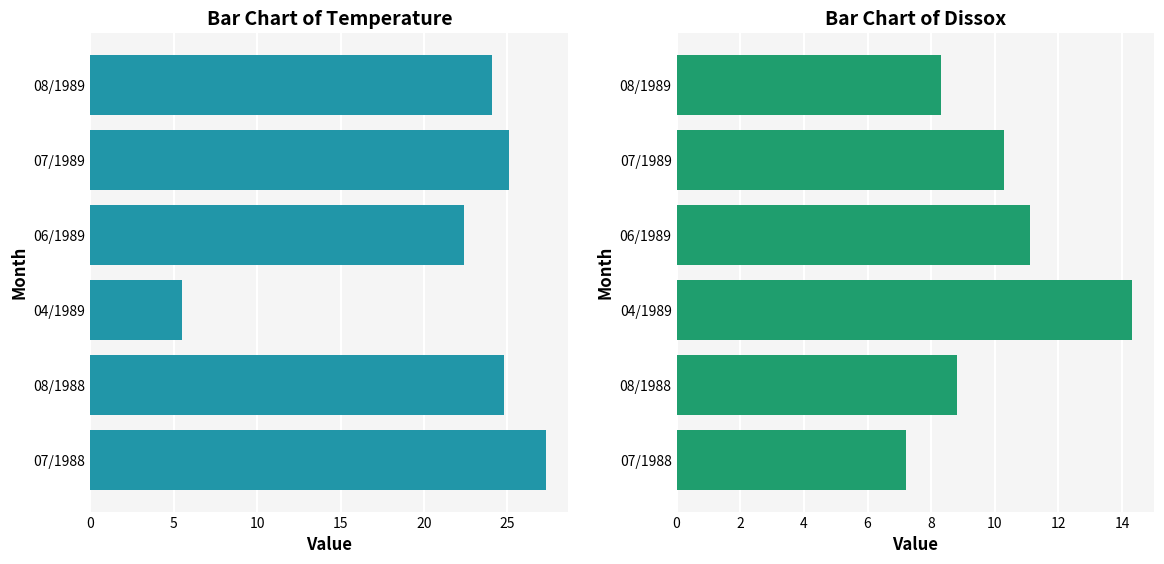

Reading right to left, extract all data points from this chart.

Temperature: 24.1	25.1	22.4	5.5	24.8	27.3
Dissox: 8.3	10.3	11.1	14.3	8.8	7.2